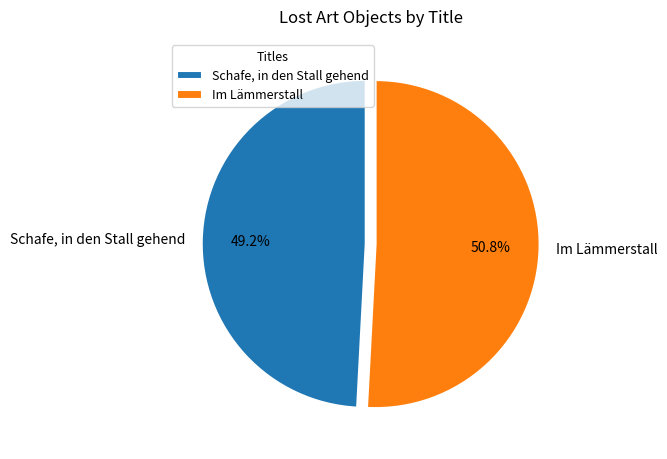

What is the largest slice in the pie chart?

Im Lämmerstall